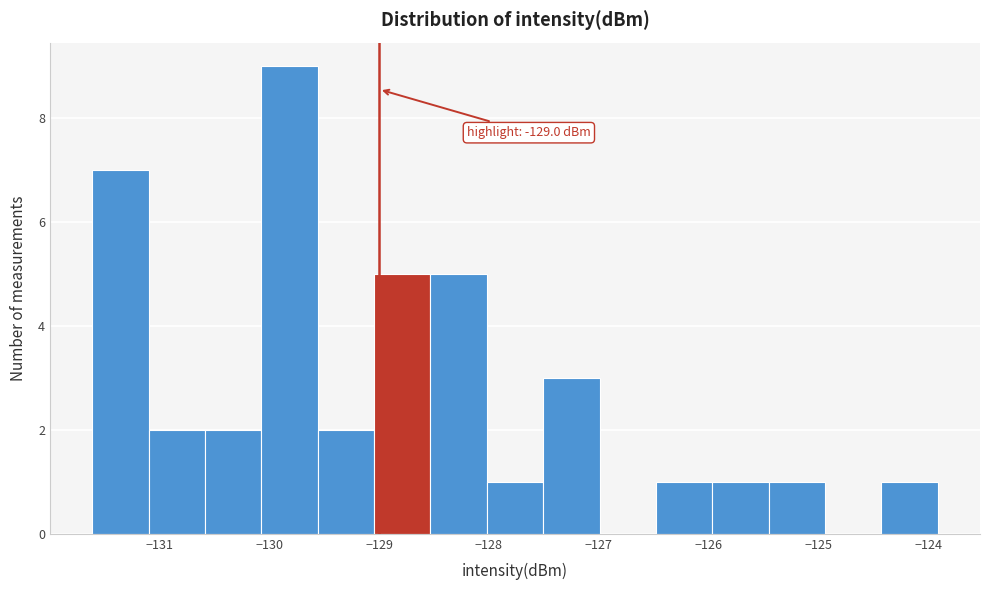

Over which range of the x-axis is the bar tallest?

-130.1 to -129.6